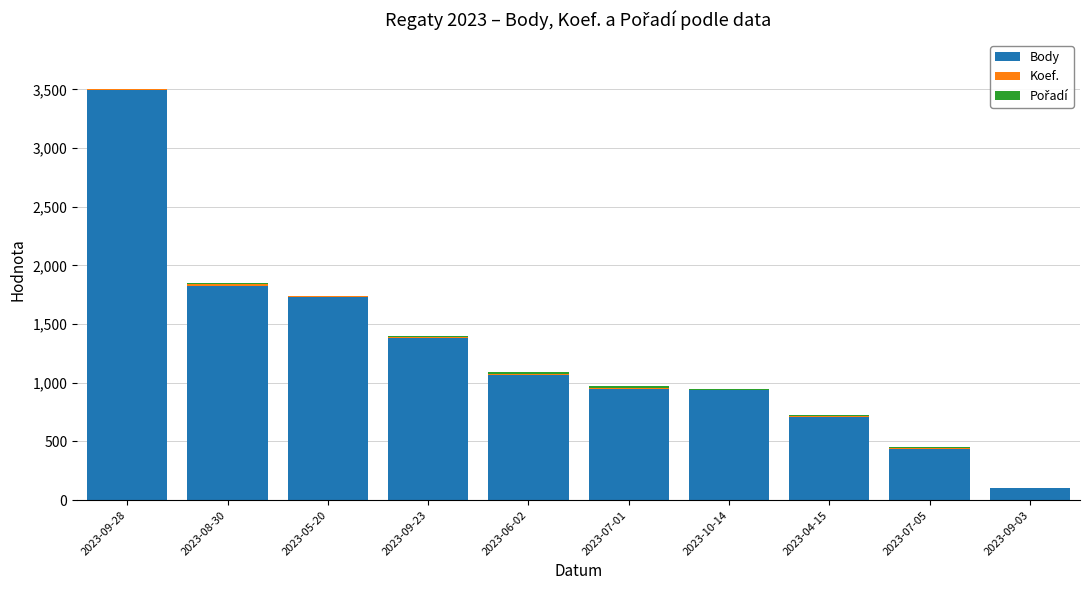

The value of Body at 2023-07-05 is 440. True or false?

True